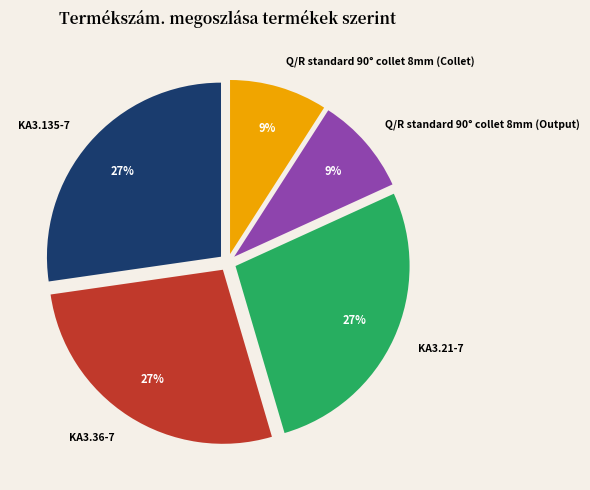

Do KA3.36-7 and KA3.135-7 together represent more than half of the pie?

Yes